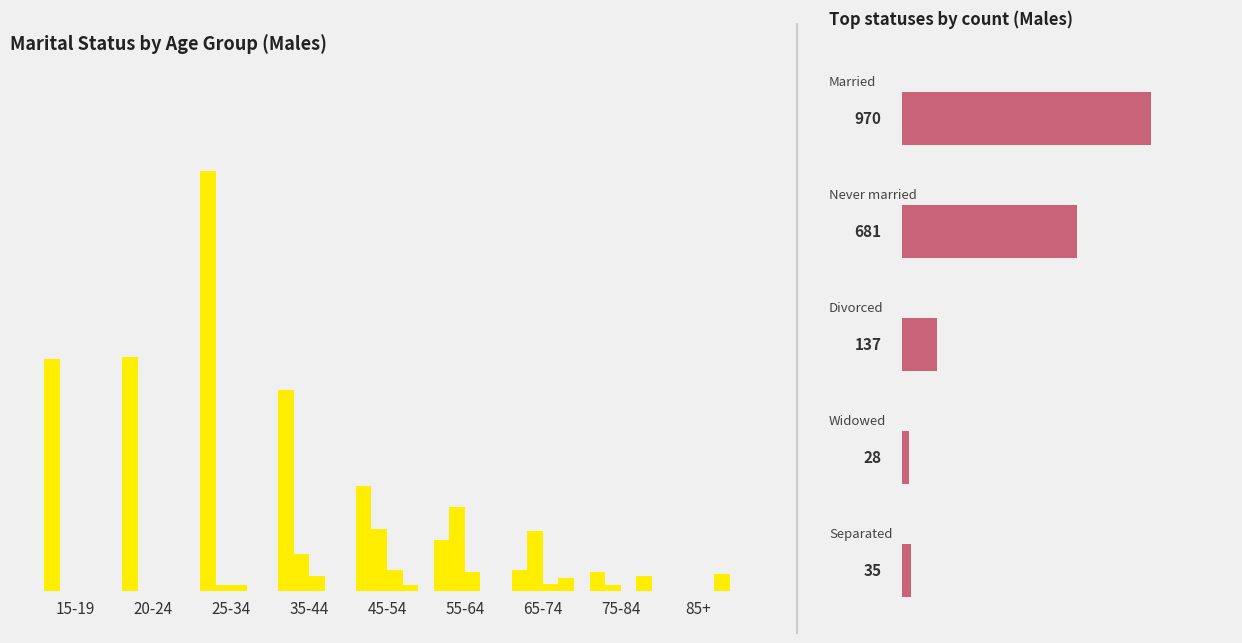

The value of Divorced at 55-64 is 45. True or false?

True